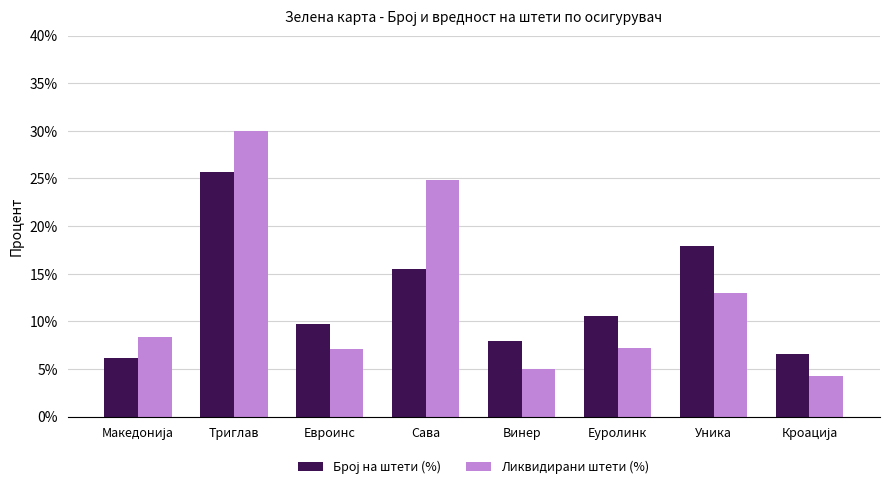

What is the value of the Ликвидирани штети (%) bar at the 7th from the left?

13.0